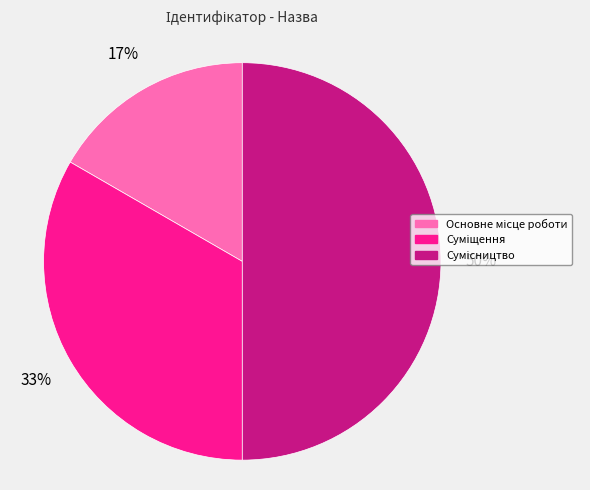

Count the number of slices in the pie.

3